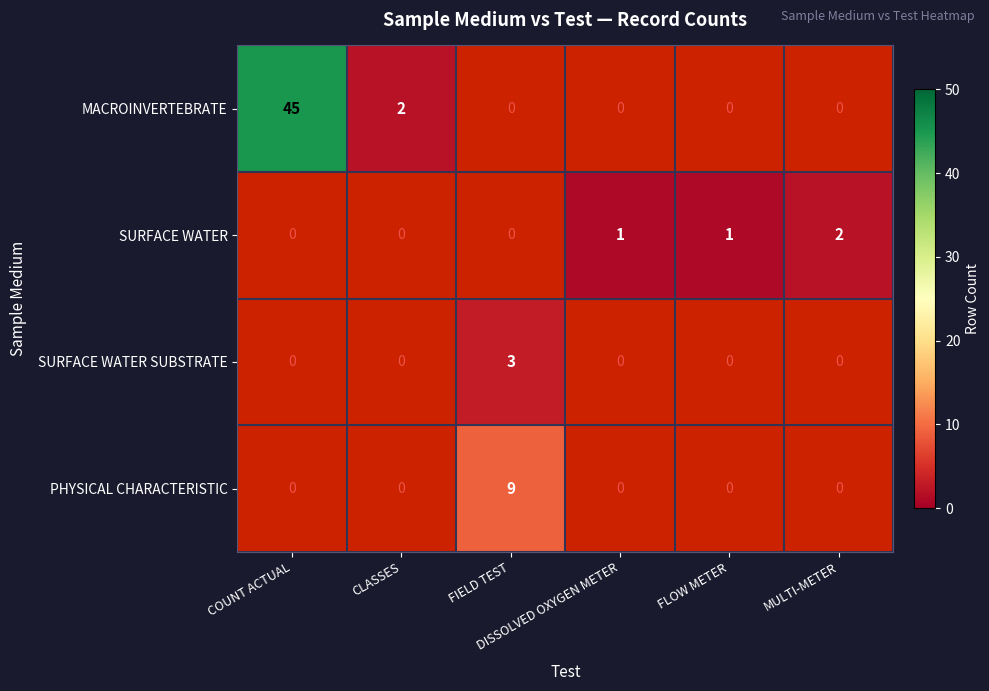

Is the value of SURFACE WATER SUBSTRATE at DISSOLVED OXYGEN METER greater than the value of PHYSICAL CHARACTERISTIC at CLASSES?

No